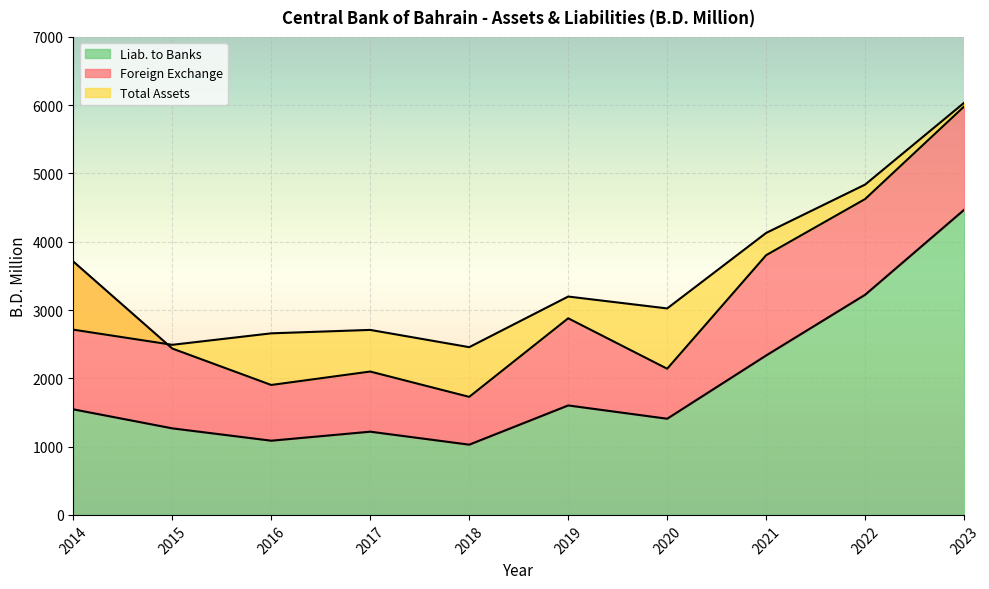

Where is the first local maximum for Liab. to Banks?

2017